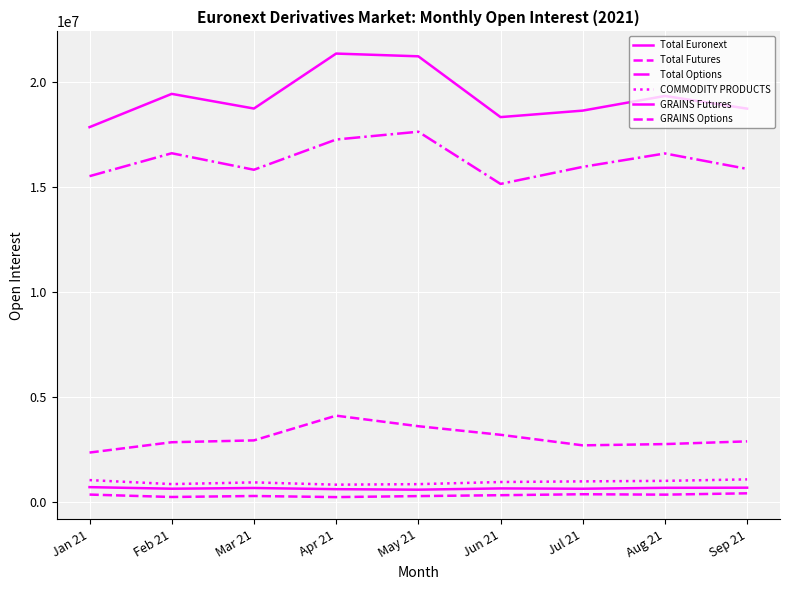

Reading left to right, extract all data points from this chart.

Total Euronext: 17843904	19429675	18730296	21349809	21218986	18322230	18631790	19330429	18725667
Total Futures: 2336733	2829137	2916920	4095376	3592962	3183823	2680822	2740678	2870383
Total Options: 15507171	16600538	15813376	17254433	17626024	15138407	15950968	16589751	15855284
COMMODITY PRODUCTS: 1024623	834590	915683	806986	831759	933301	964197	988312	1058319
GRAINS Futures: 689445	614390	648445	592311	568980	628171	613067	656504	663128
GRAINS Options: 335178	220200	267238	214675	262779	305130	351130	331808	395191